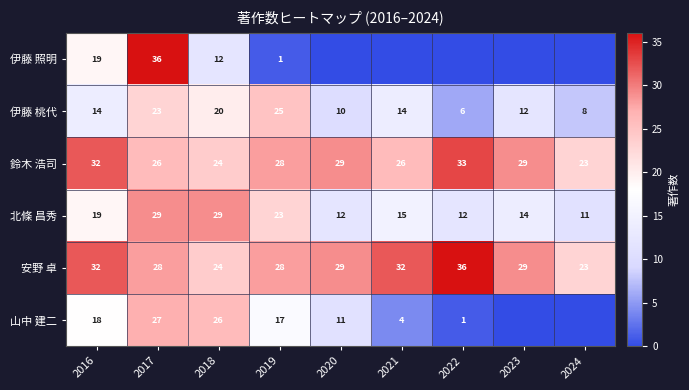

How many values in the 伊藤 桃代 series are below 14?

4